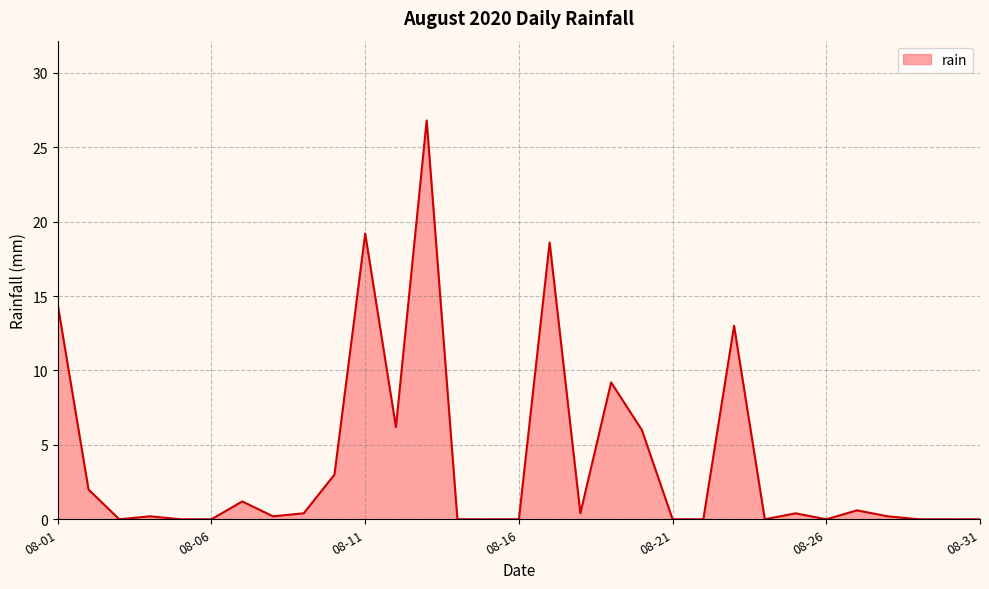

Reading left to right, extract all data points from this chart.

14.4	2.0	0.0	0.2	0.0	0.0	1.2	0.2	0.4	3.0	19.2	6.2	26.8	0.0	0.0	0.0	18.6	0.4	9.2	6.0	0.0	0.0	13.0	0.0	0.4	0.0	0.6	0.2	0.0	0.0	0.0